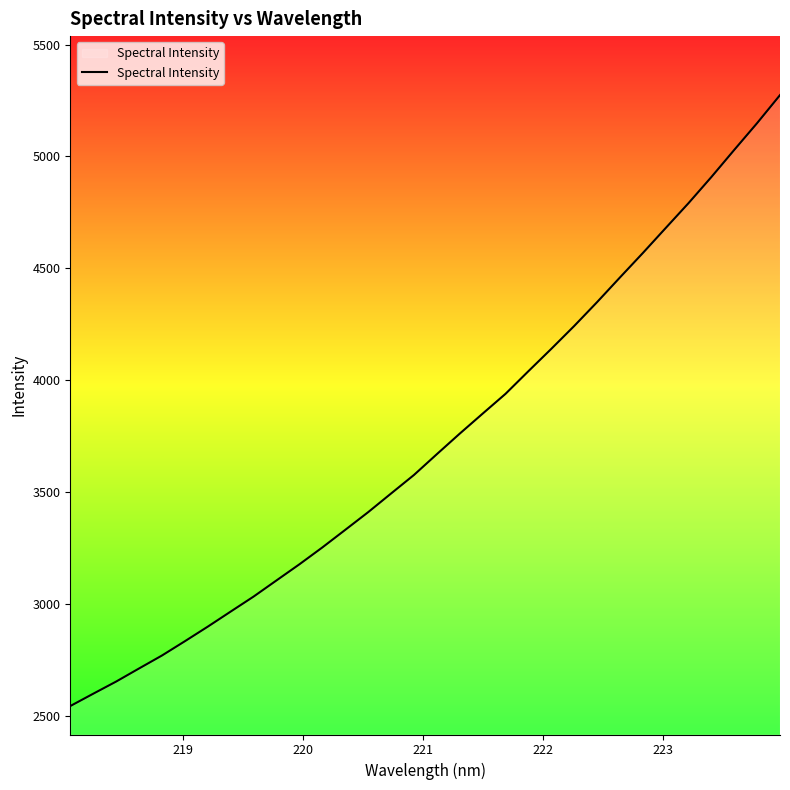

What is the difference between the maximum and minimum values?

2730.8